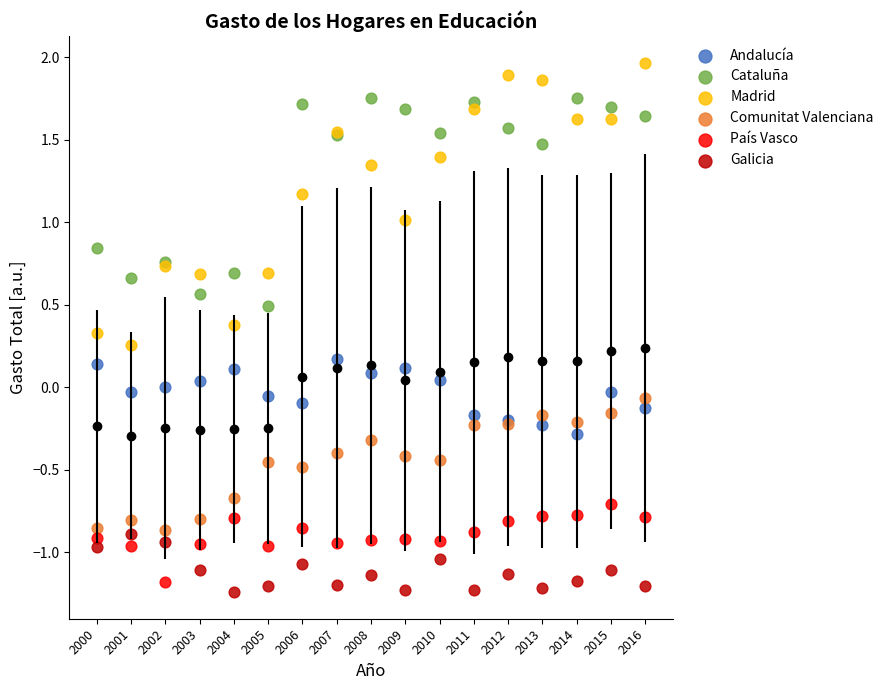

What is the X range (max minus min) for the scatter plot?

16.0